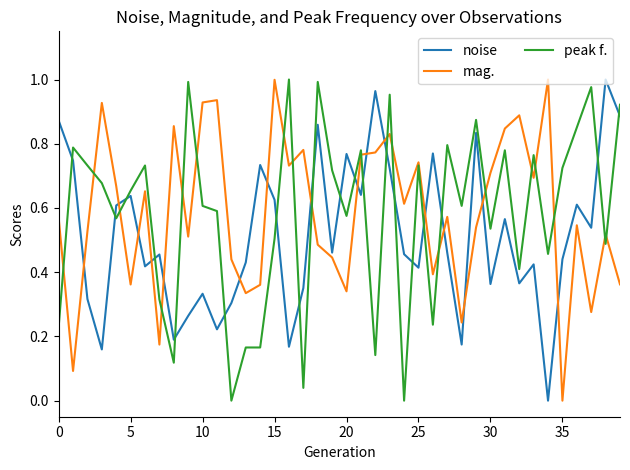

True or false: noise and mag. cross at least once.

True